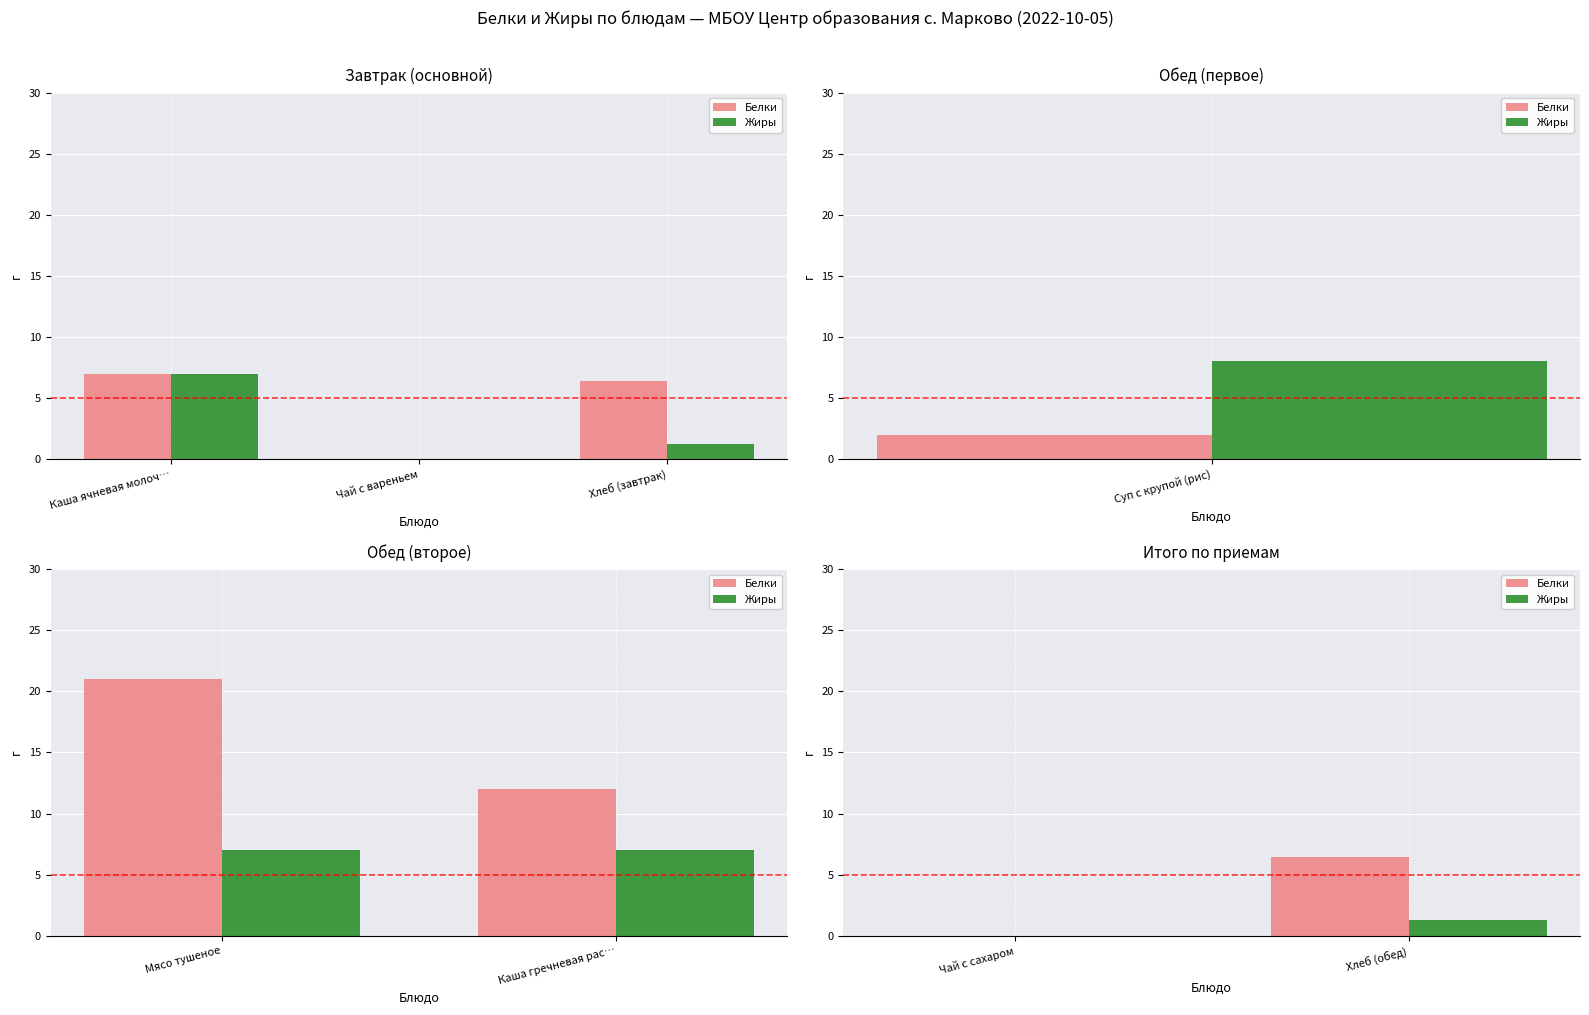

Is it true that Белки equals 3.7 at Чай с сахаром?

False